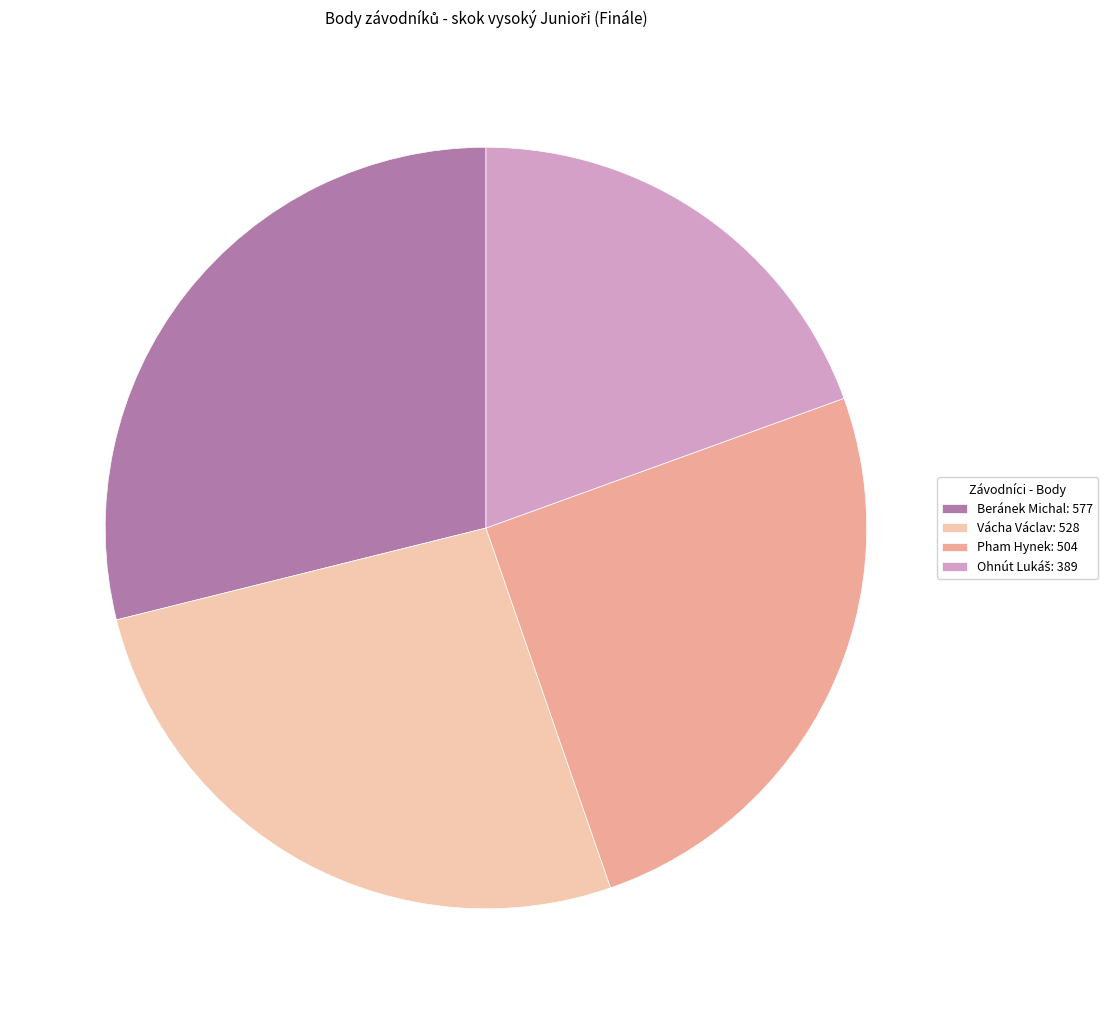

Is it true that Beránek Michal: 577 is 21% of the pie?

False